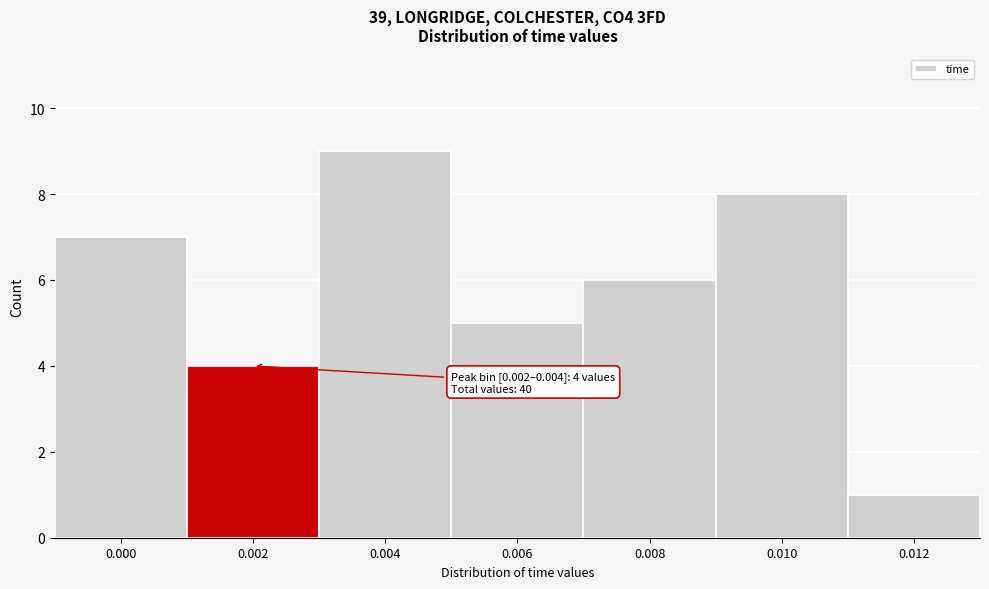

Reading left to right, what are all the values shown in this chart?

0.000=7	0.002=4	0.004=9	0.006=5	0.008=6	0.010=8	0.012=1